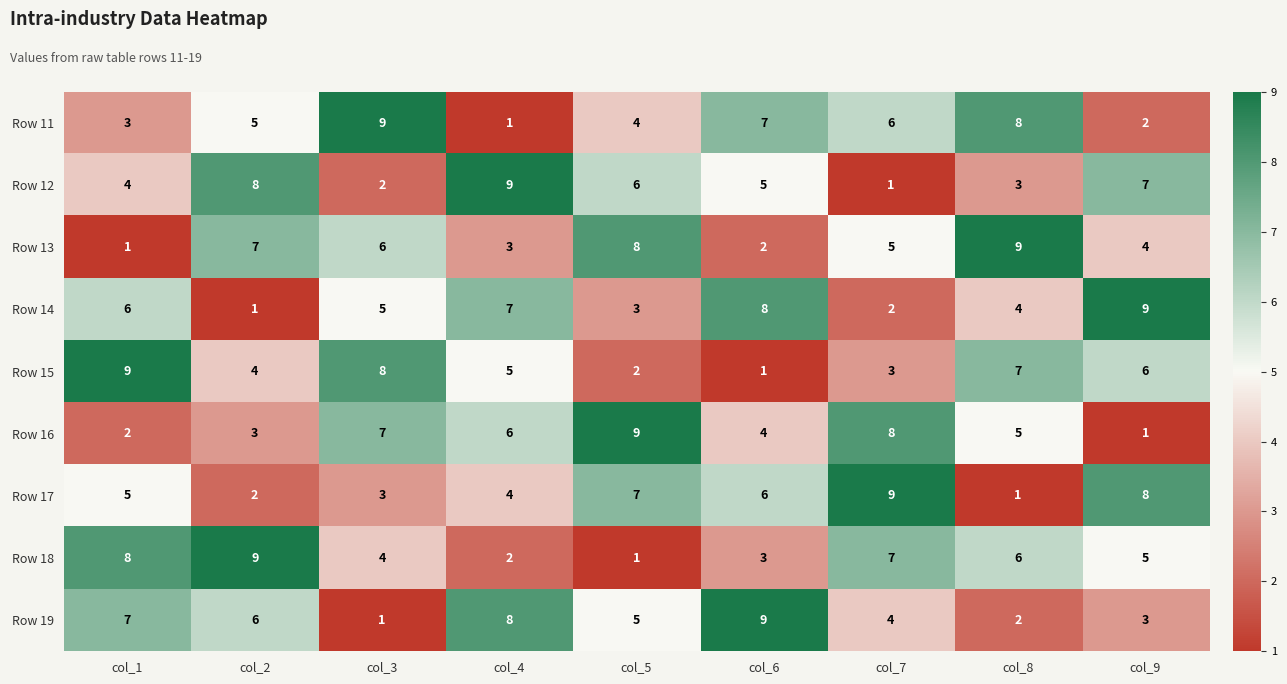

Rank the categories by Row 14 value from highest to lowest.

col_9, col_6, col_4, col_1, col_3, col_8, col_5, col_7, col_2